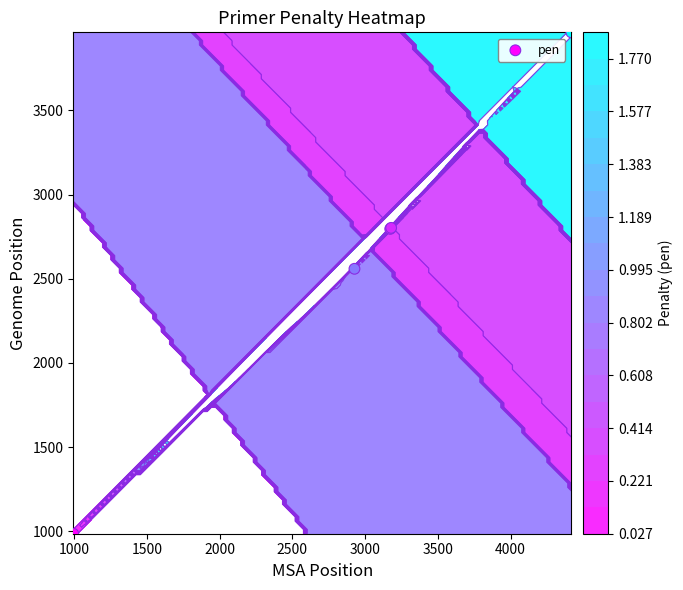

What is the difference between the maximum and minimum values?

2977